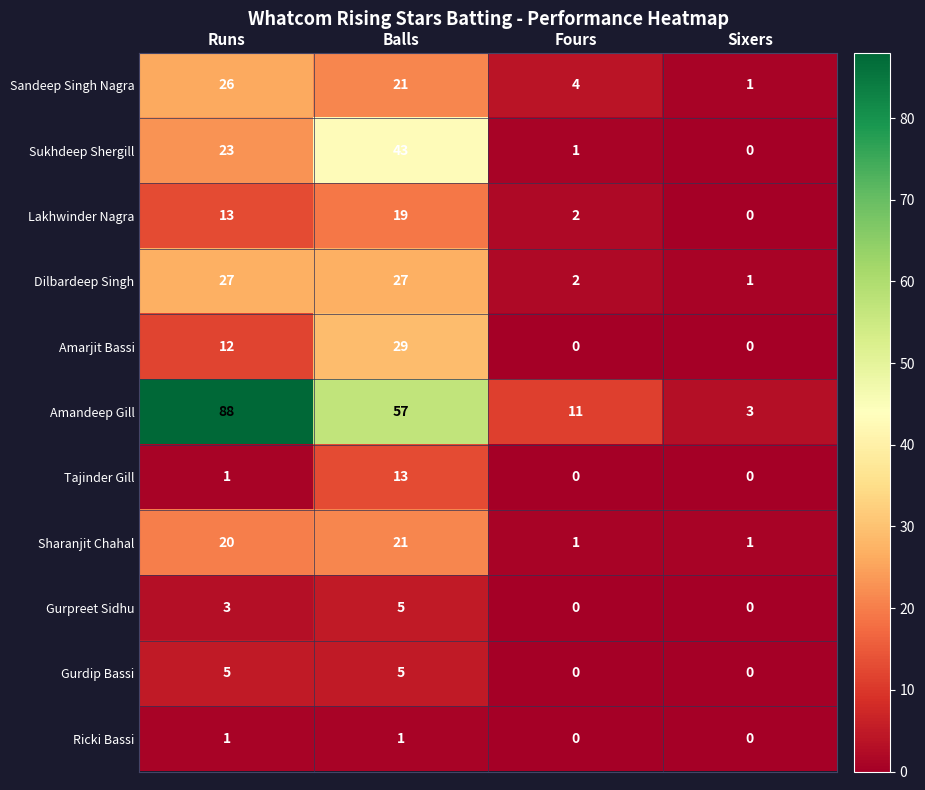

Is it true that Sukhdeep Shergill equals 61 at Balls?

False